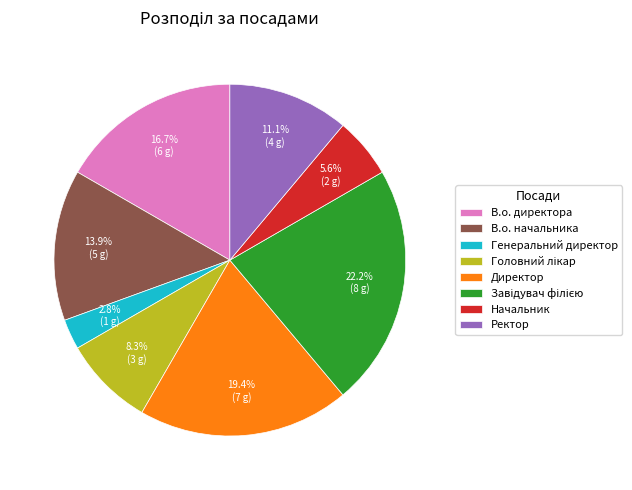

Count the number of slices in the pie.

8